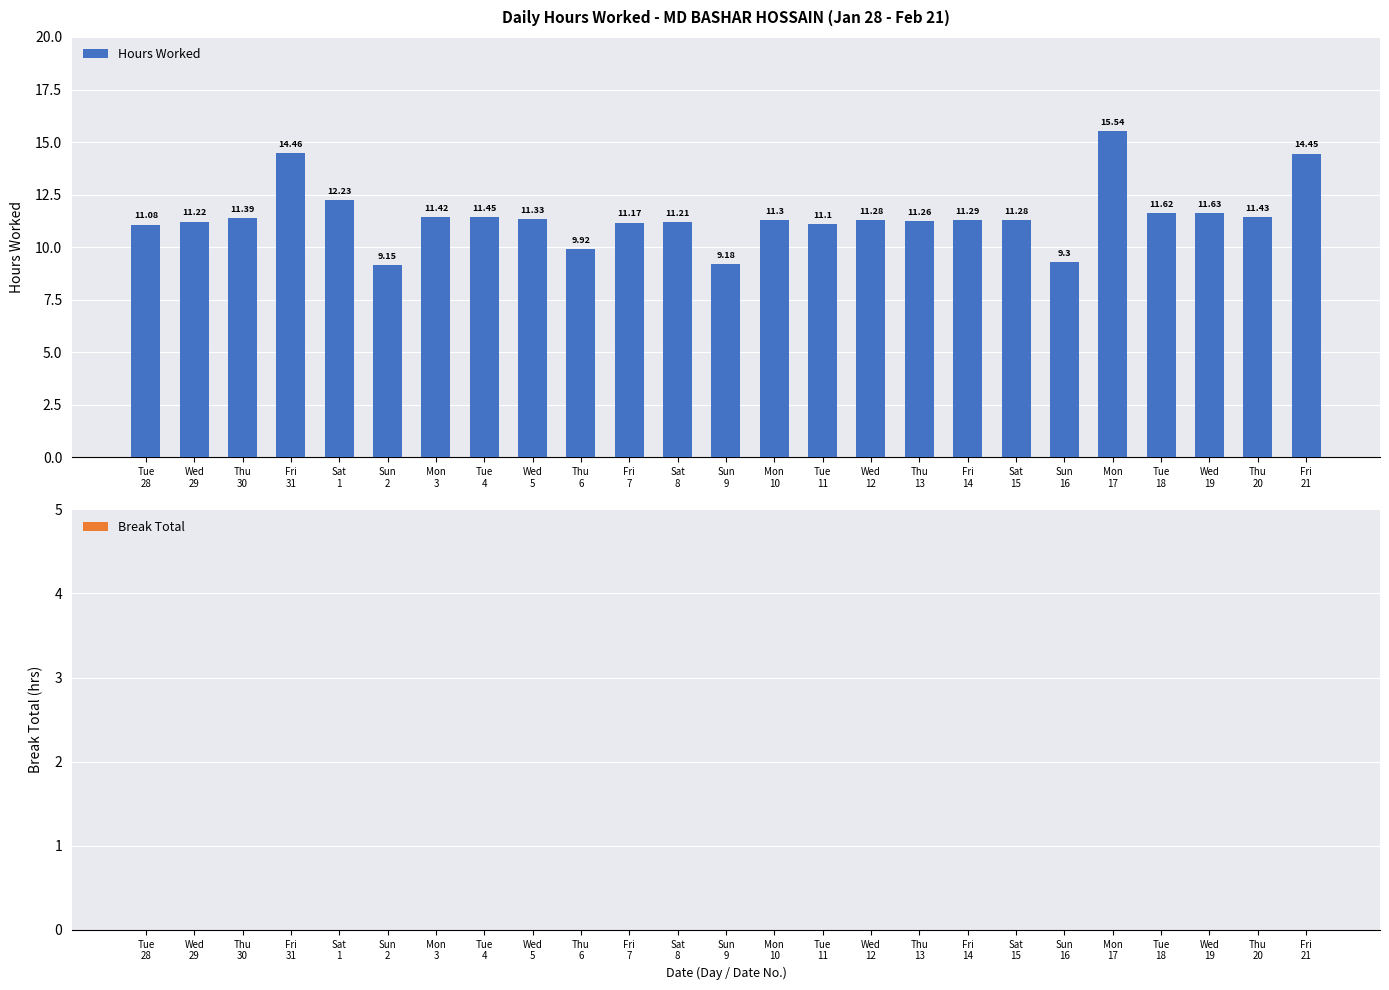

What is the difference between the second highest and second lowest values?

5.3